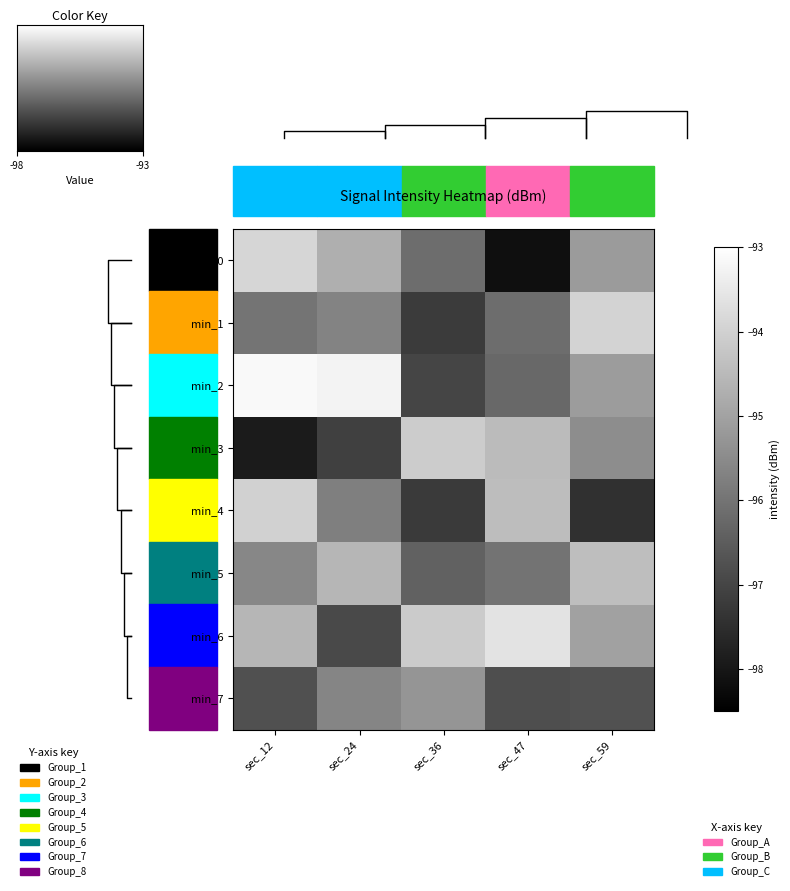

How many data points in min_1 are less than -96?

2